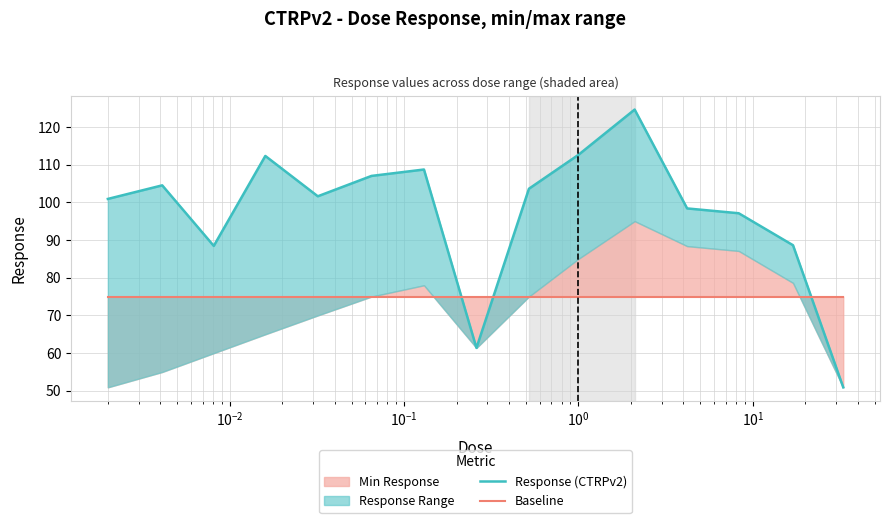

At how many categories does at least one series exceed 118?

1